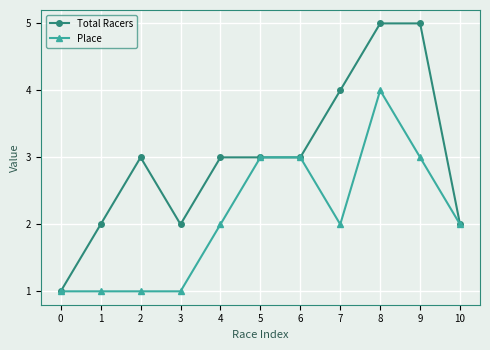

Rank the series by their maximum value, from highest to lowest.

Total Racers, Place